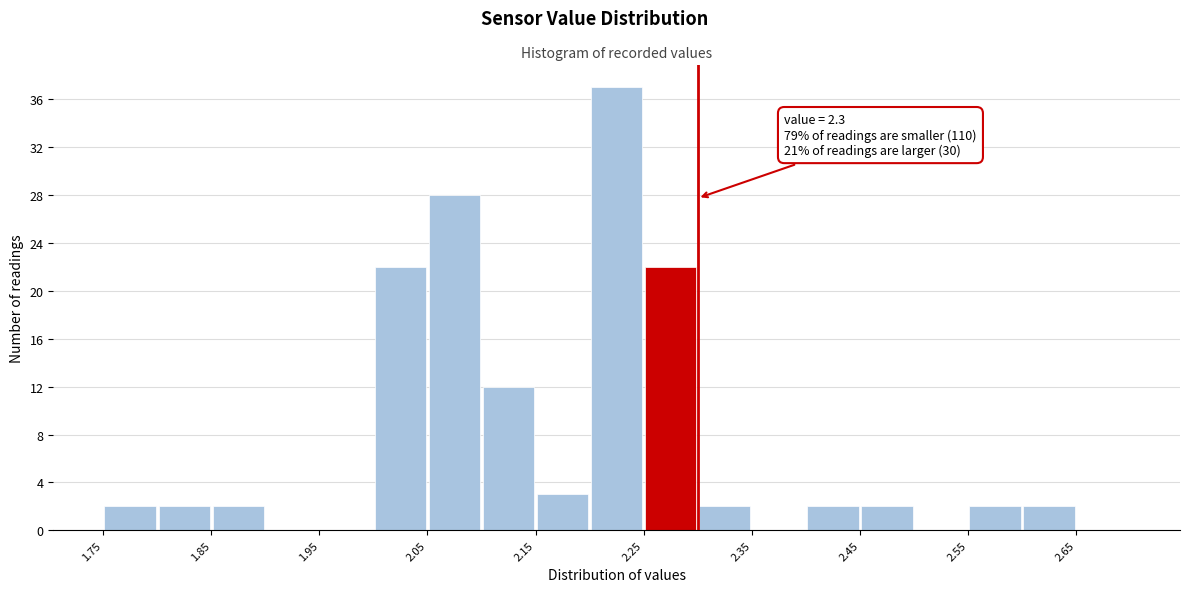

Which range on the x-axis has the tallest bar?

2.20 to 2.25